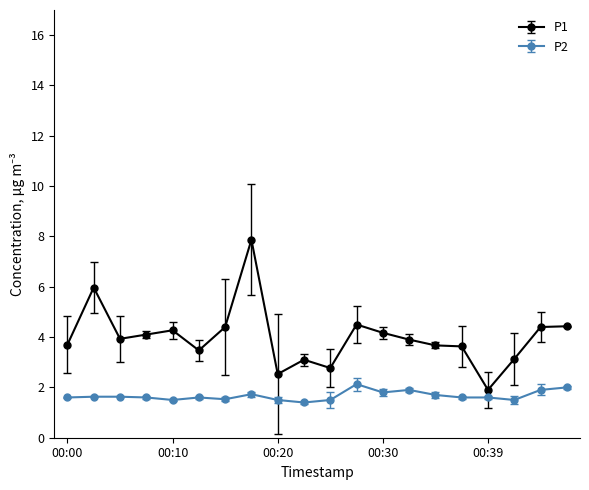

What is the difference between the second highest and minimum values in the P1 series?

4.1